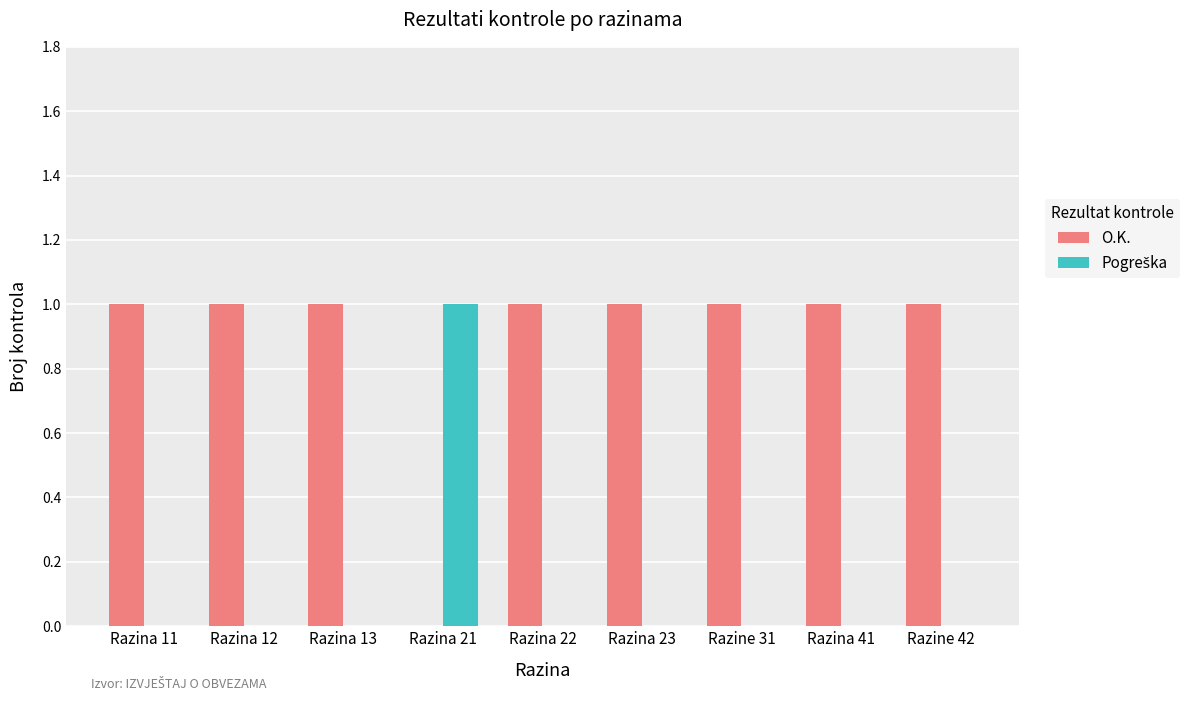

Which series has the largest total across all categories?

O.K.